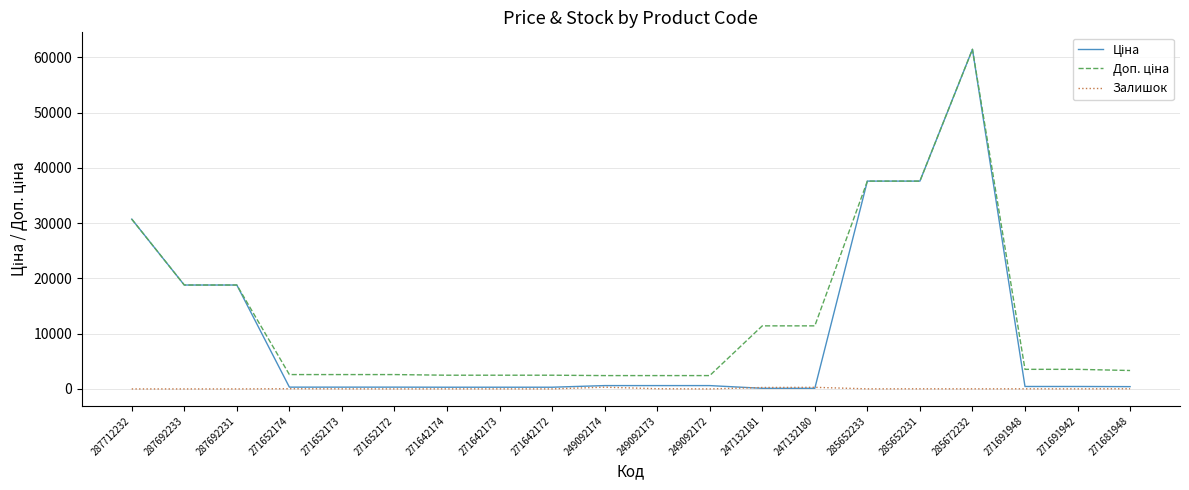

Does the chart display data point markers on the line(s)?

No